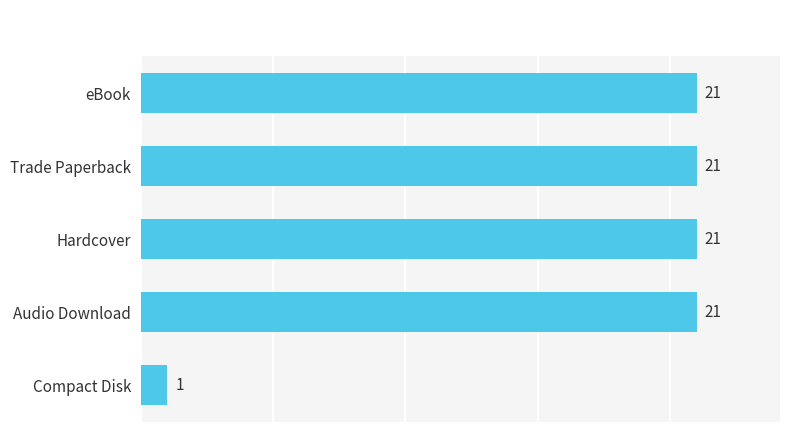

What is the sum of all values?

85